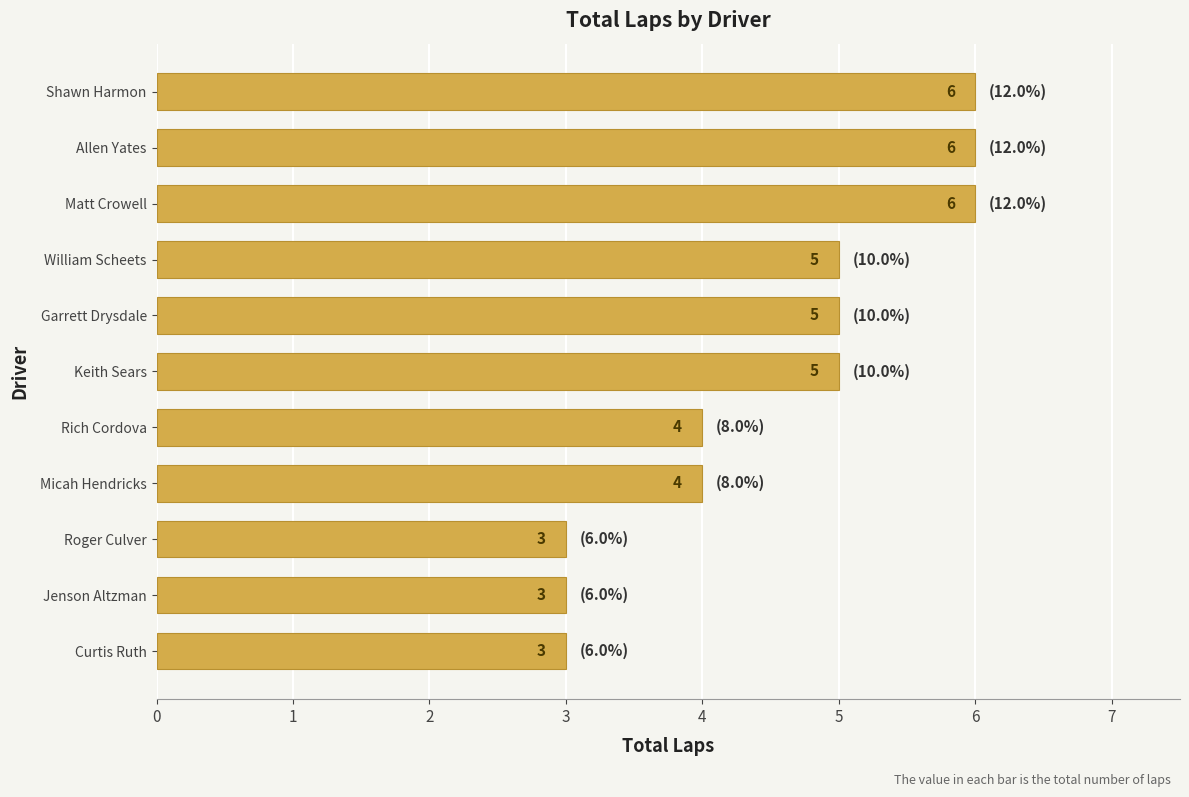

The value at Keith Sears is 5. True or false?

True